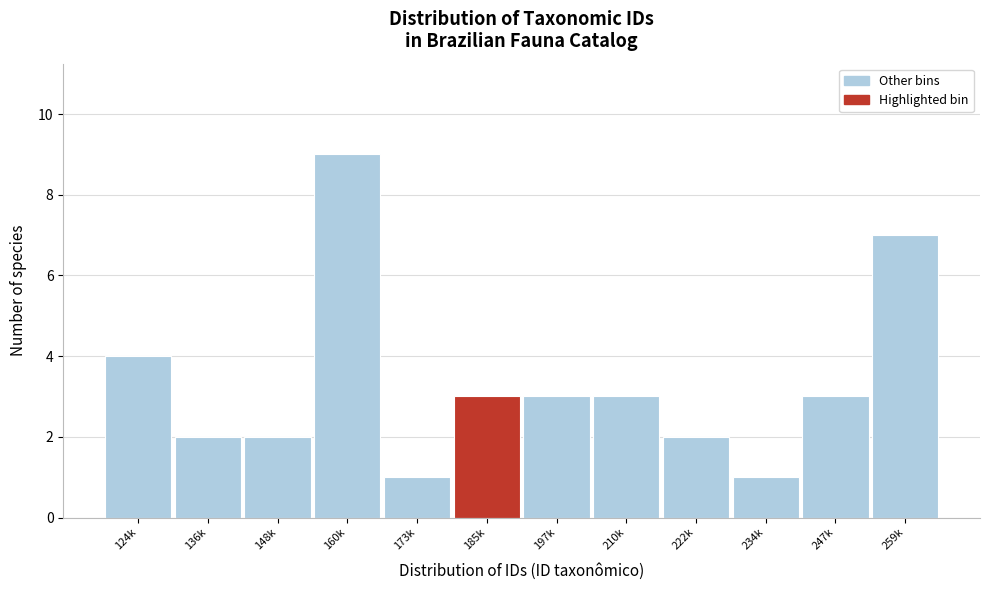

Reading left to right, extract all data points from this chart.

124k=4	136k=2	148k=2	160k=9	173k=1	185k=3	197k=3	210k=3	222k=2	234k=1	247k=3	259k=7